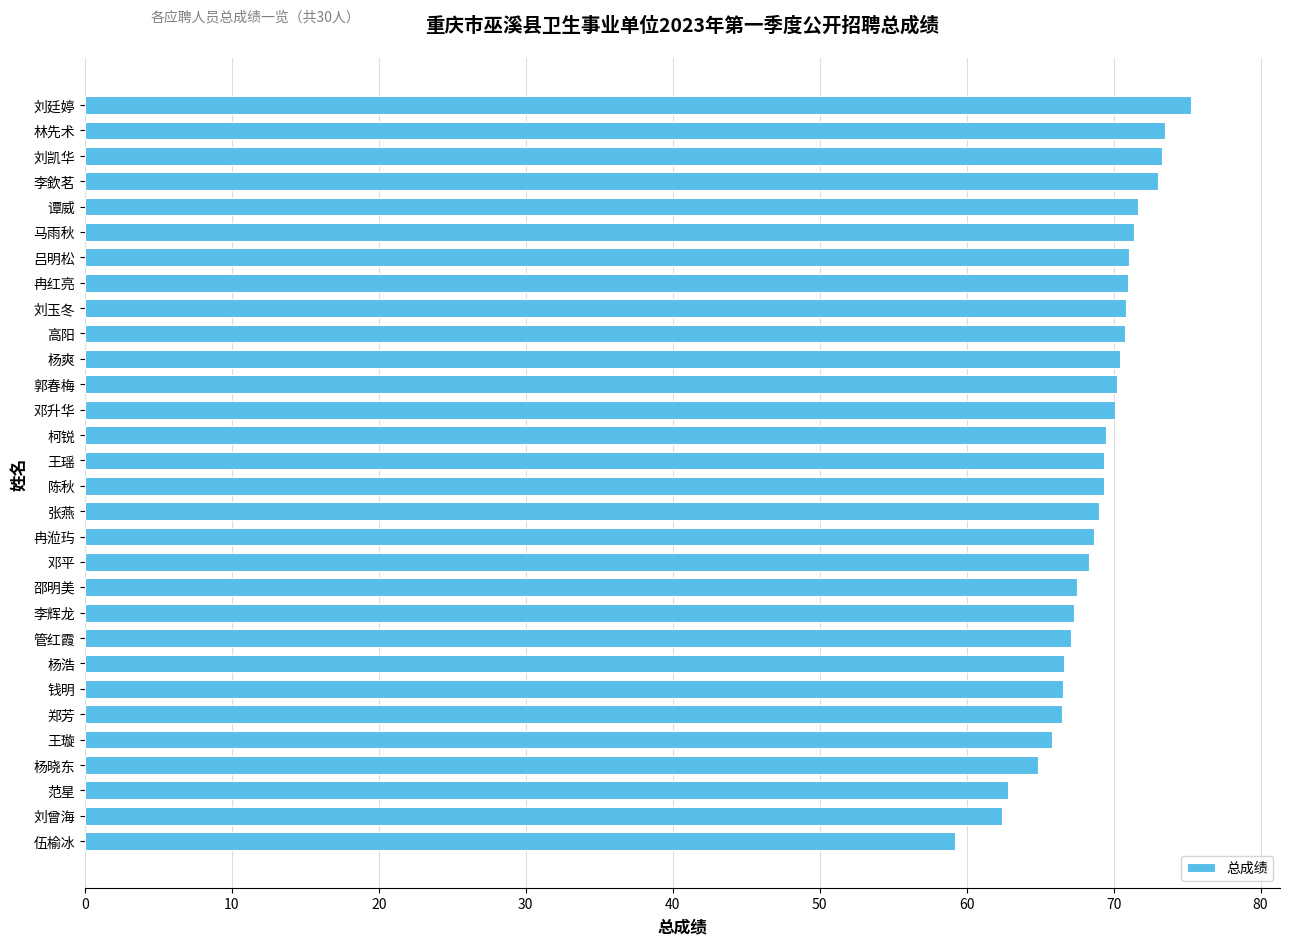

What is the ratio of the value at 冉红亮 to the value at 刘凯华?

1.0